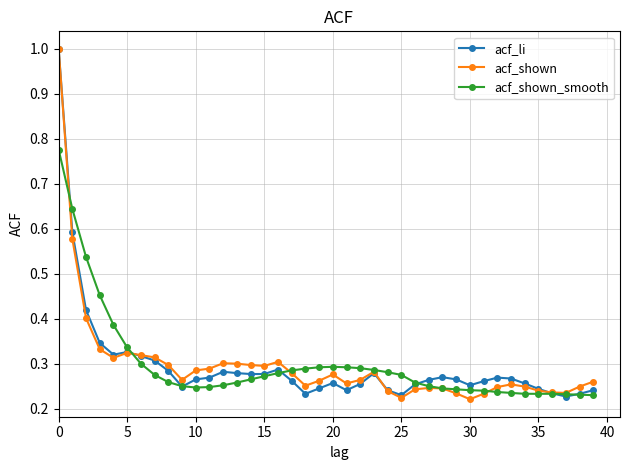

At how many categories does at least one series exceed 0?

40